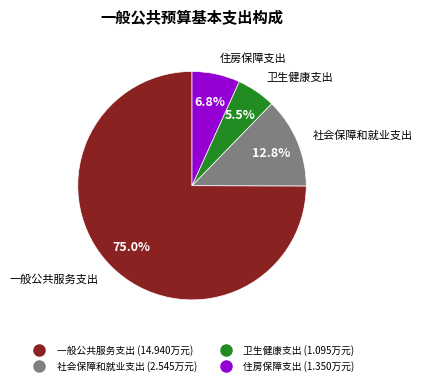

How many segments does this pie chart have?

4